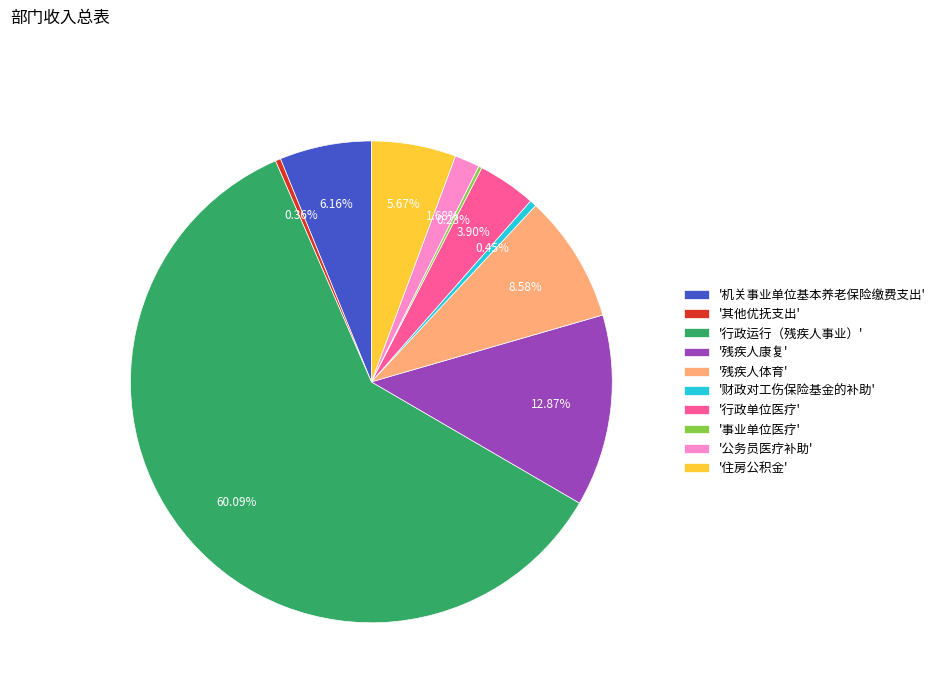

What is the ratio of the value at '行政运行（残疾人事业）' to the value at '残疾人康复'?

4.7